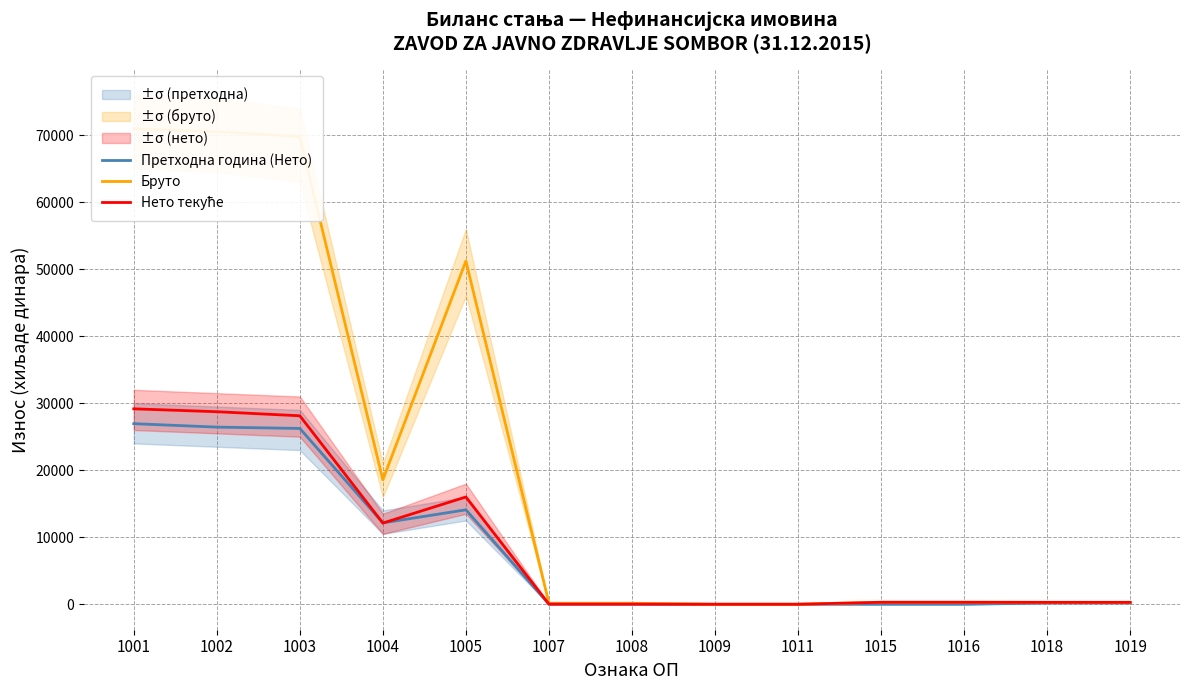

How many interior local peaks does the Нето текуће series have?

1